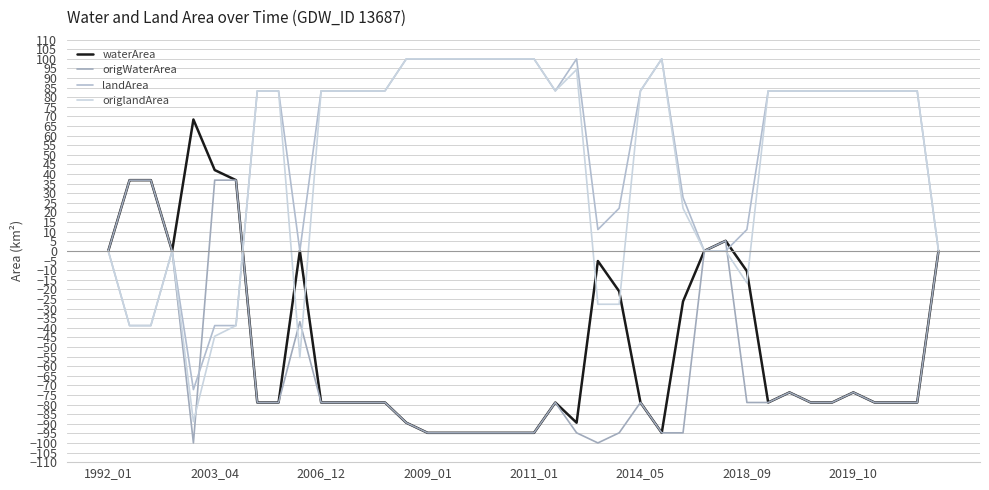

What is the highest value of the origlandArea series?

100.0